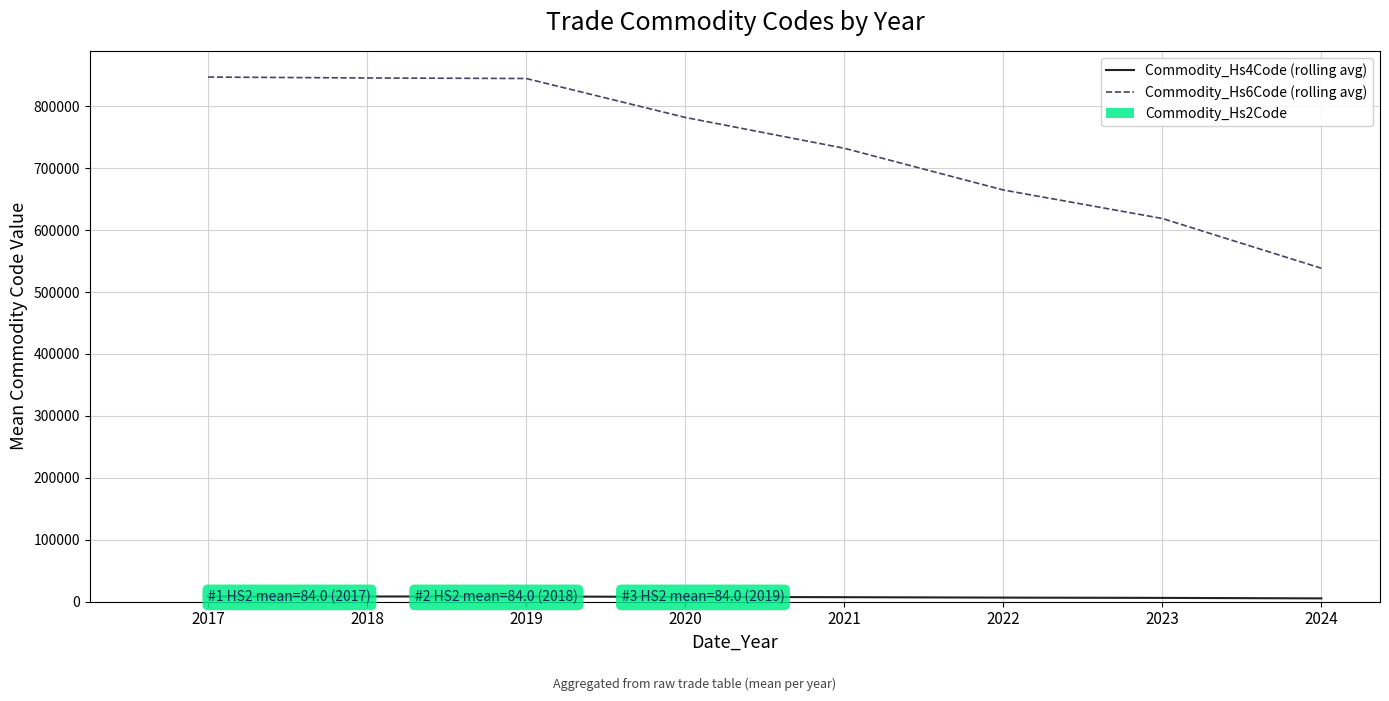

What are all the series names shown in the legend?

Commodity_Hs4Code (rolling avg), Commodity_Hs6Code (rolling avg), Commodity_Hs2Code